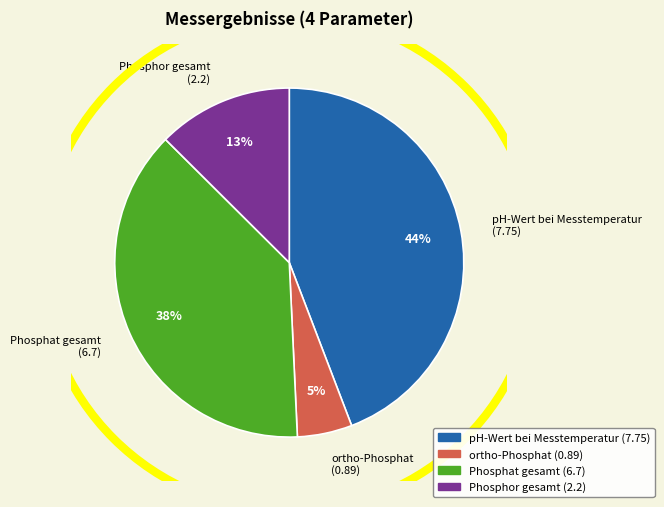

Which has a higher value, pH-Wert bei Messtemperatur or Phosphat gesamt?

pH-Wert bei Messtemperatur